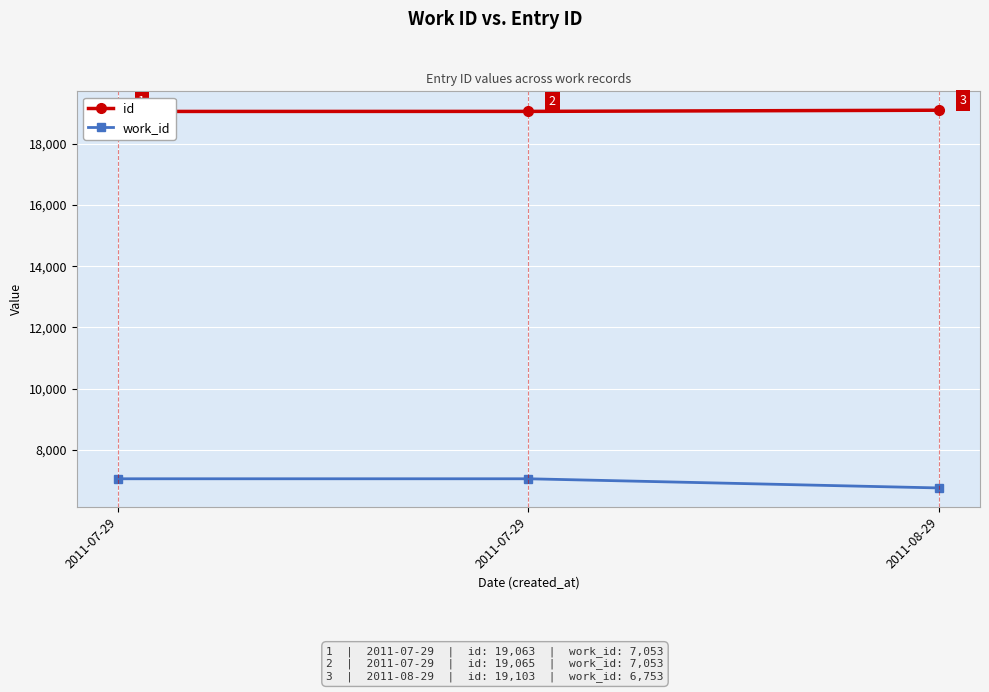

Which series has the widest spread of values?

work_id